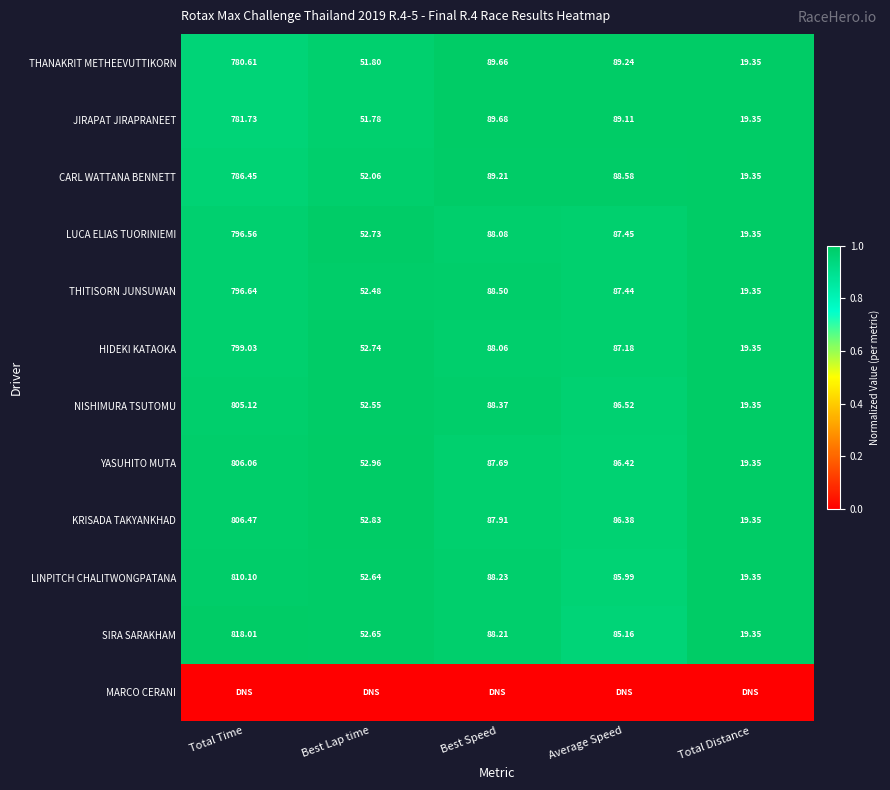

What is the maximum value shown in the chart?

1.0